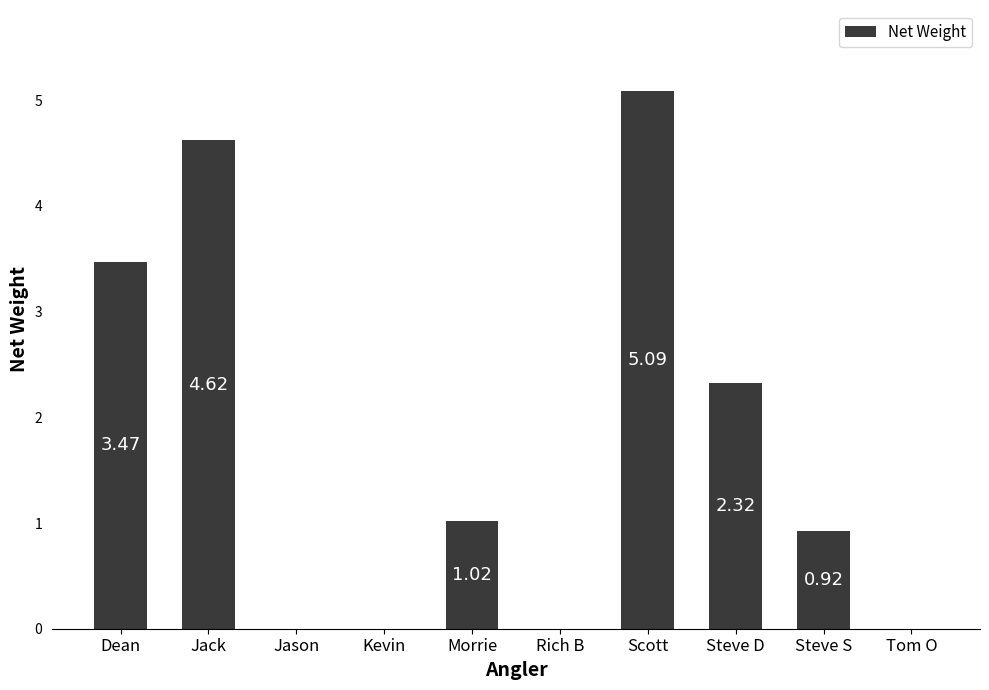

Does the chart contain stacked bars?

No